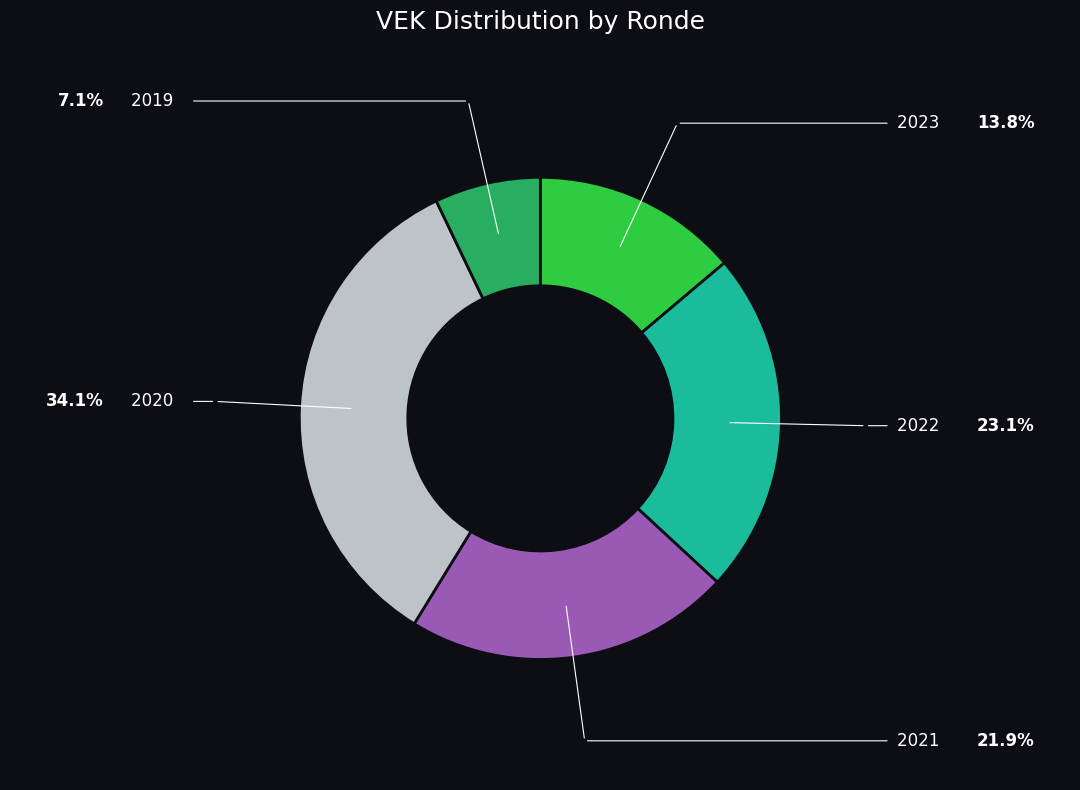

Is there any slice that represents more than half of the pie?

No